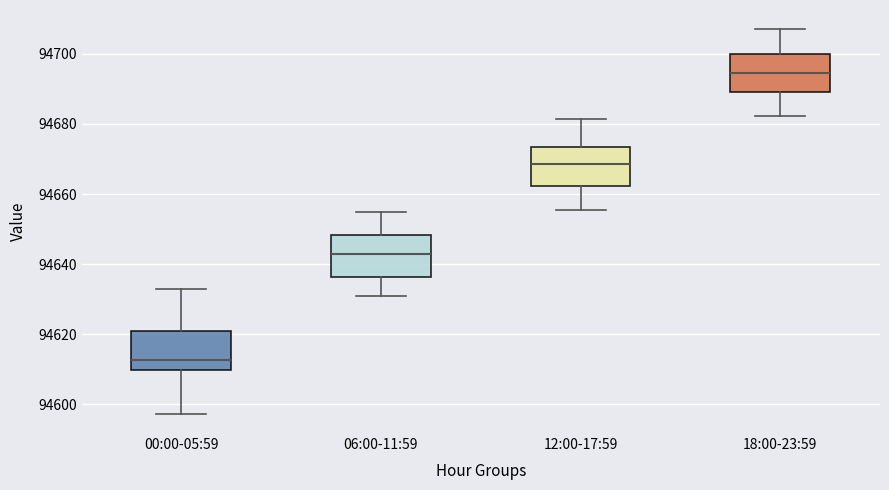

Reading left to right, read every box against the y-axis: the position of its median line, the range the box covers, and the ends of its whiskers. The values are not printed on the chart, so give them approximately, as read against the axis.

00:00-05:59: median 94612, box 94610 to 94620, whiskers 94598 to 94632
06:00-11:59: median 94644, box 94636 to 94648, whiskers 94630 to 94656
12:00-17:59: median 94668, box 94662 to 94674, whiskers 94656 to 94682
18:00-23:59: median 94694, box 94690 to 94700, whiskers 94682 to 94708